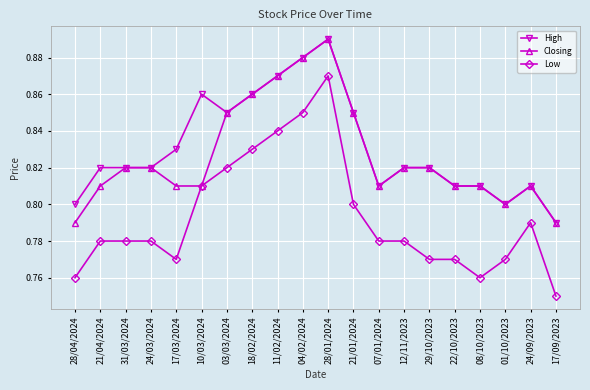

Which category has the highest value in the High series?

28/01/2024